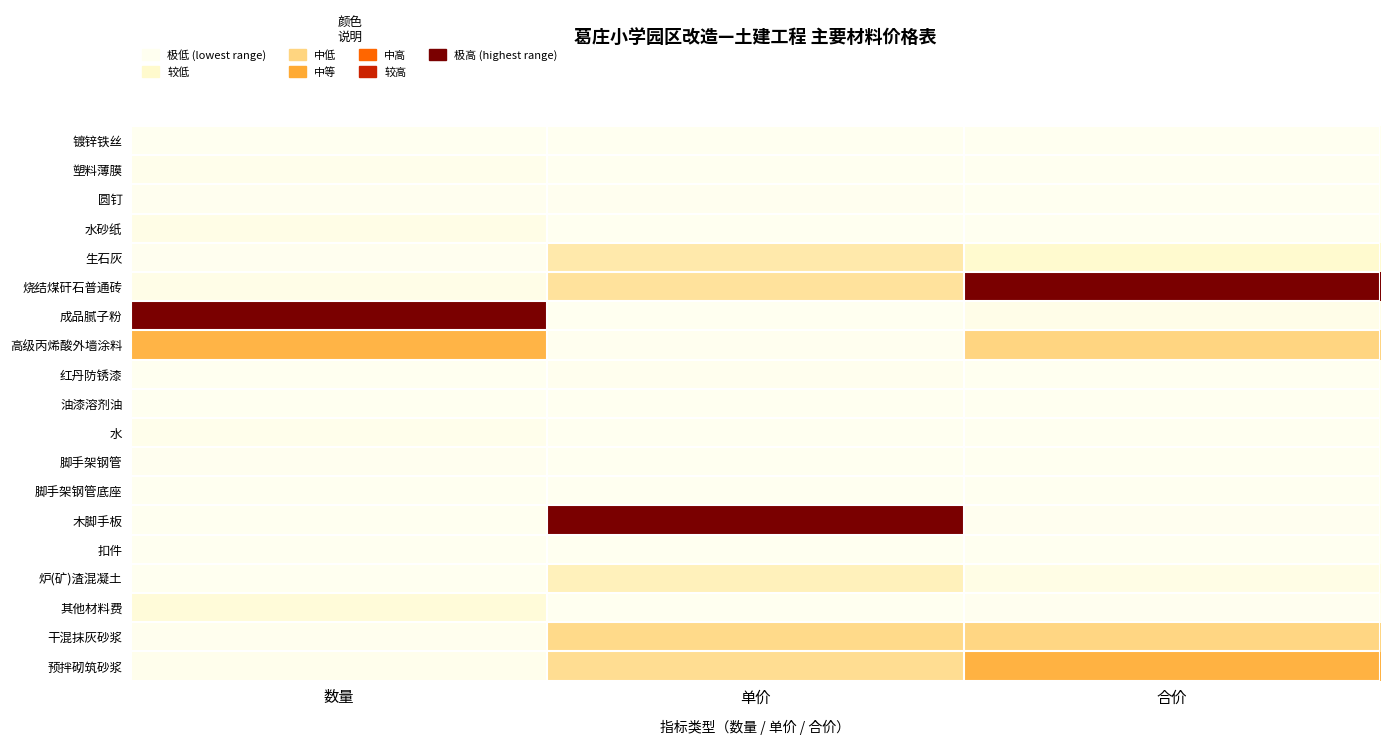

At how many categories does at least one series exceed 0?

3